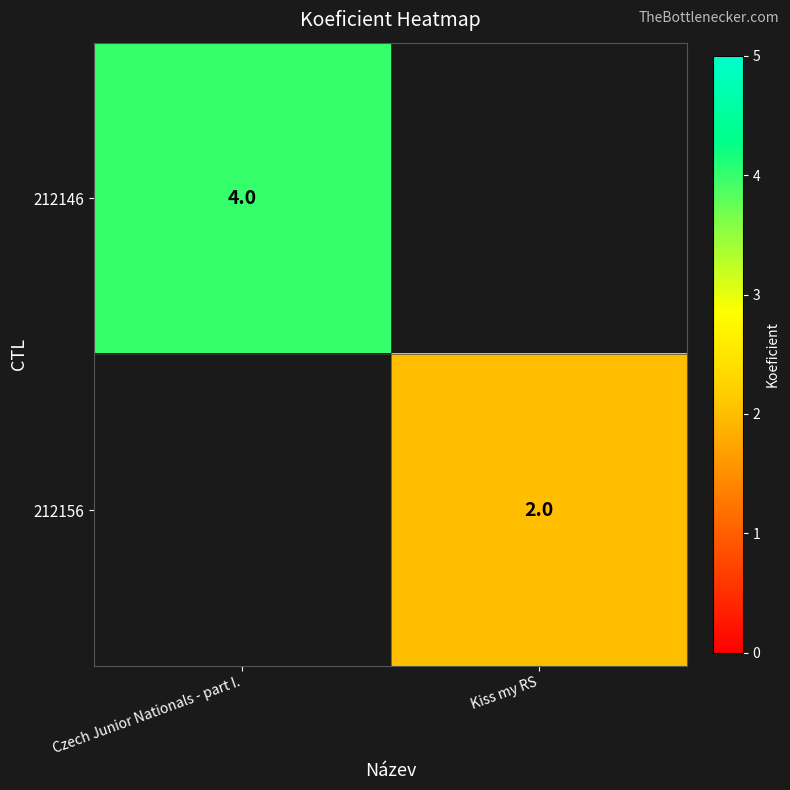

At how many categories does at least one series exceed 0?

2